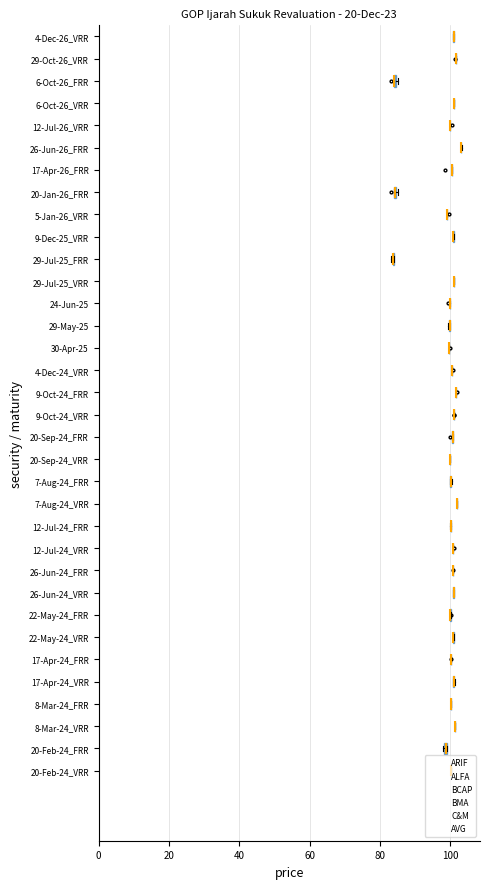

At which label does C&M first exceed 100?

20-Feb-24_VRR